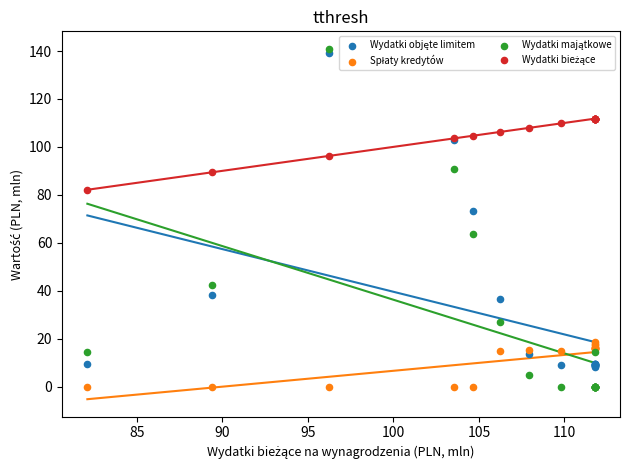

Across all series, what Y value is closest to 70?

73.2